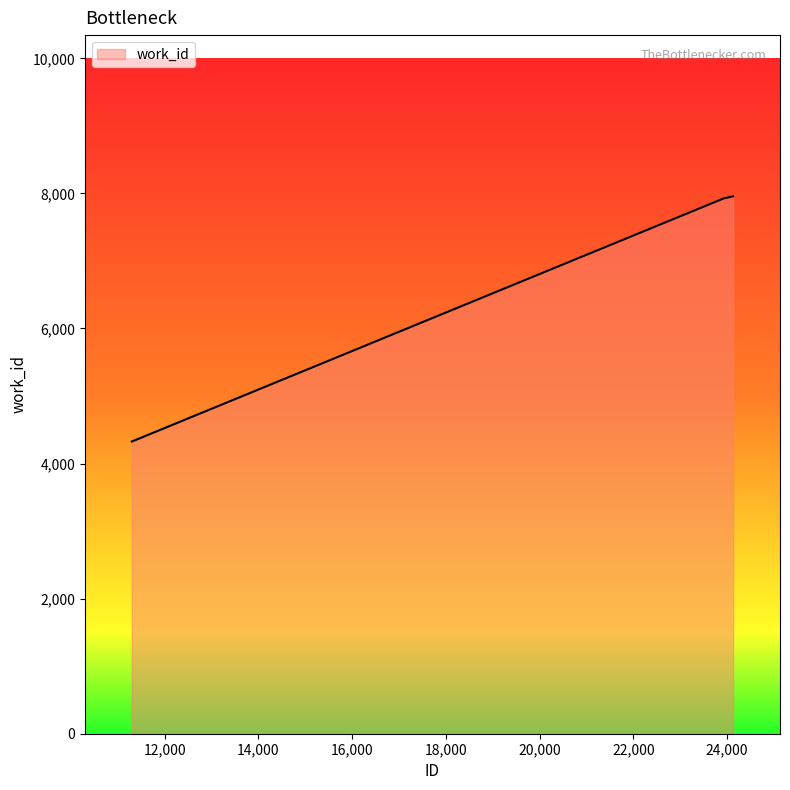

What is the smallest value displayed?

4326